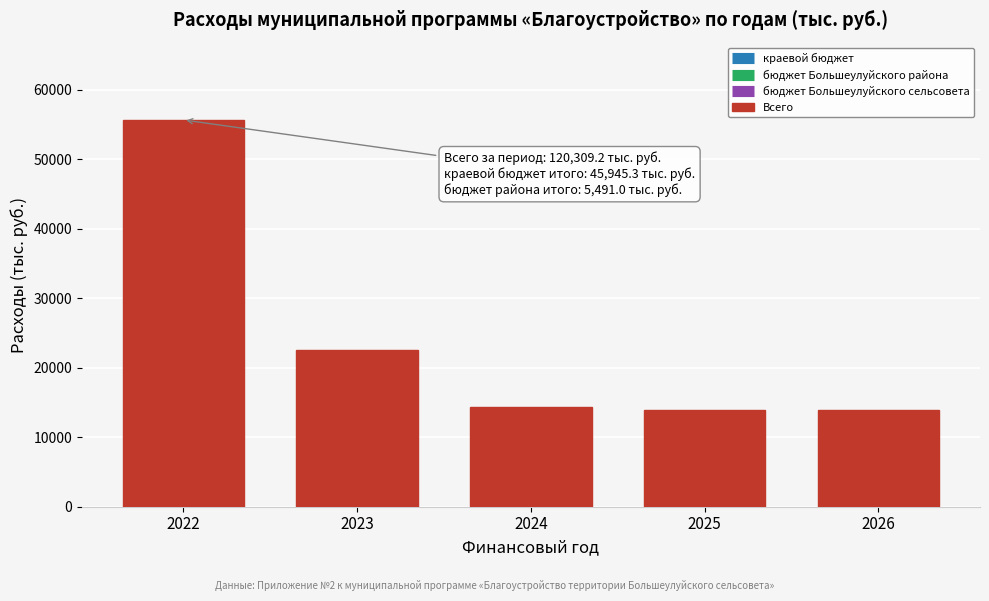

Reading left to right, list all the values displayed in this chart.

2022=55631.4	2023=22593.5	2024=14297.3	2025=13893.5	2026=13893.5